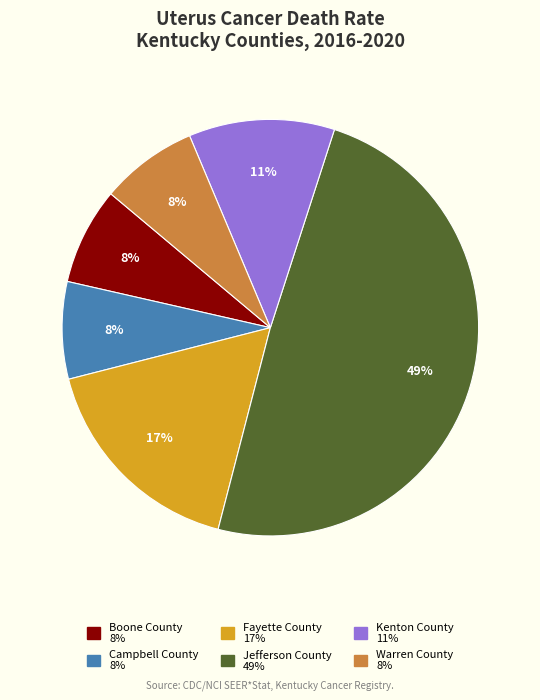

To the nearest percent, what percentage of the pie is Warren County?

8%